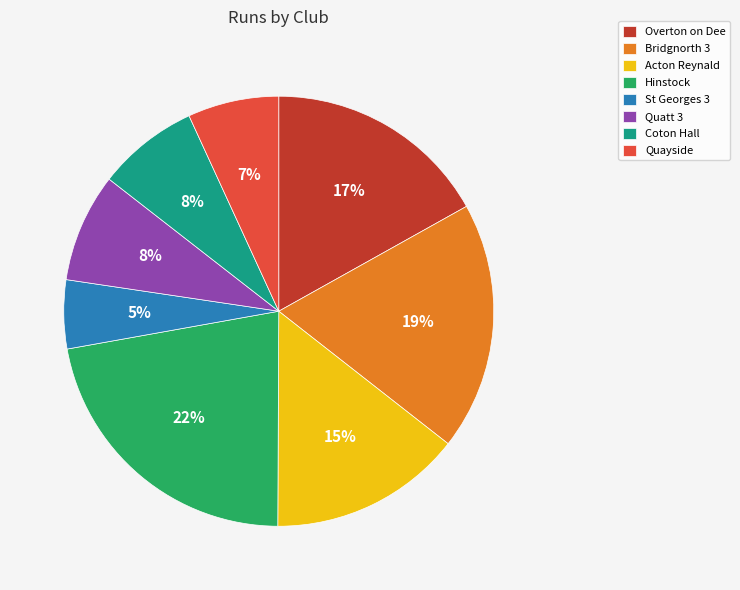

Is it true that St Georges 3 is 5% of the pie?

True